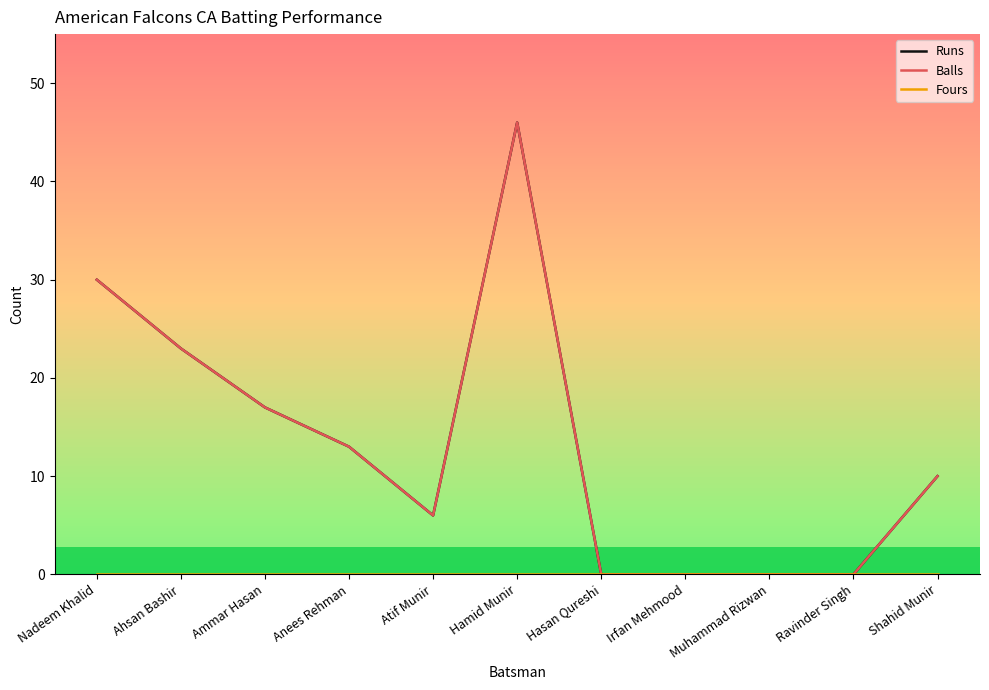

What position from the right is Hamid Munir?

6